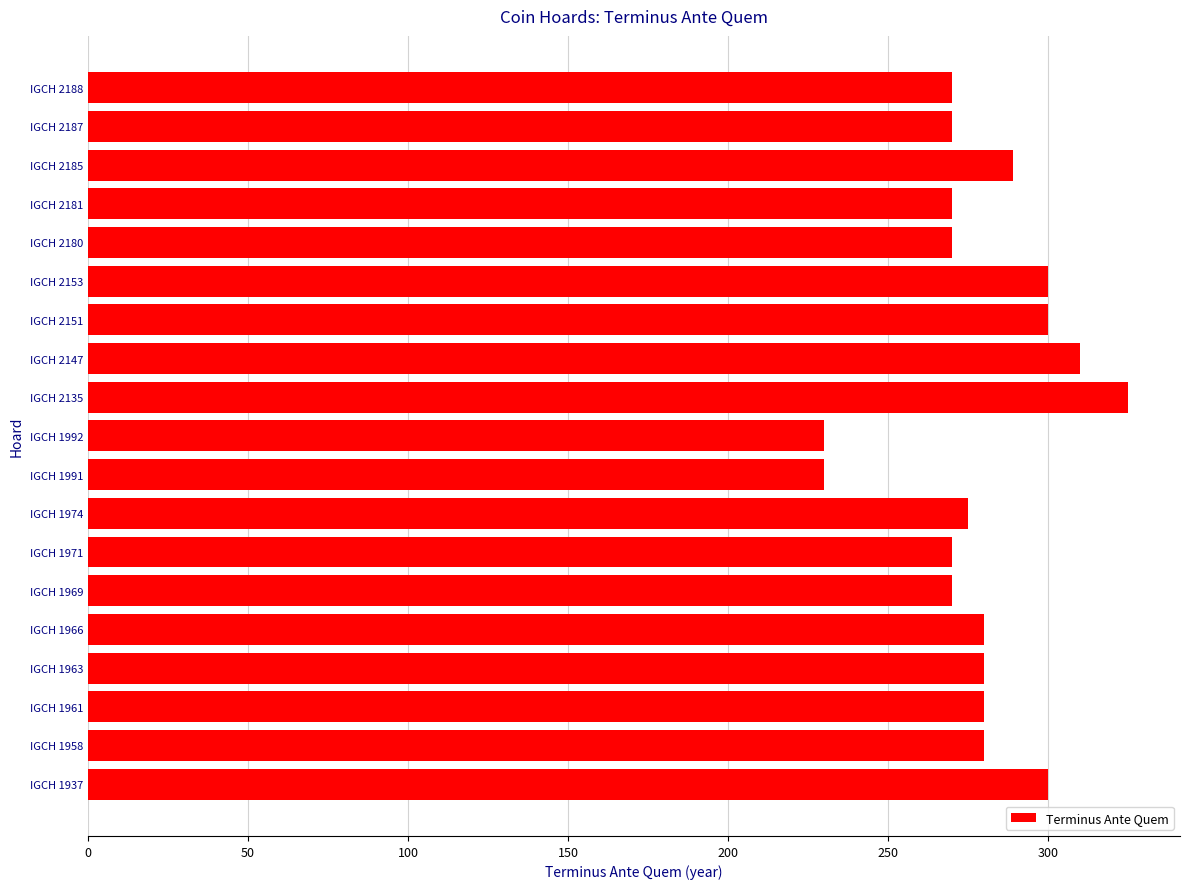

What is the smallest value displayed?

230